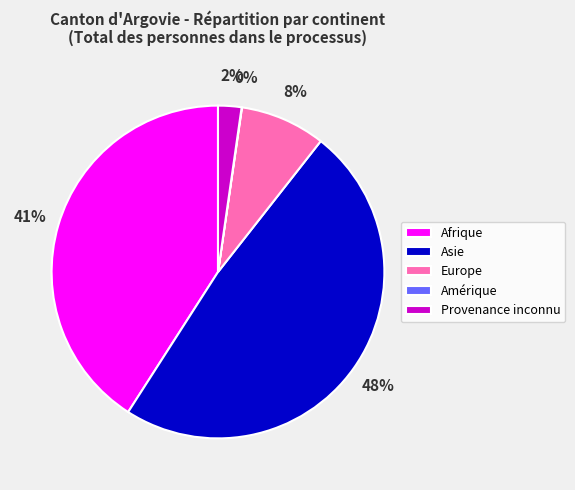

Is there any slice that represents more than half of the pie?

No